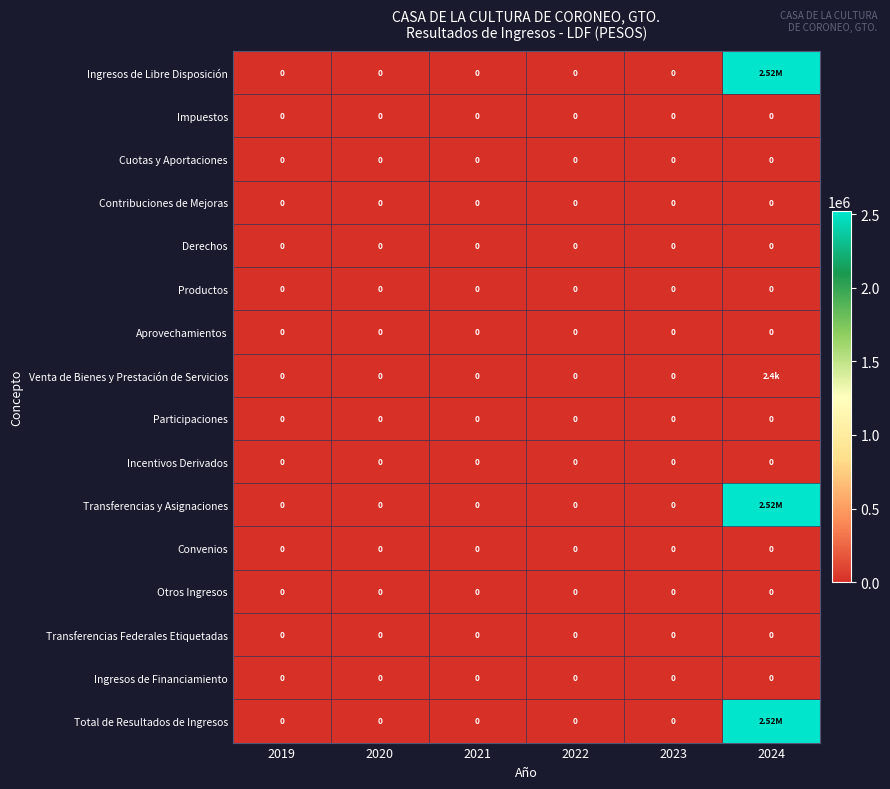

At 2022, list the series in order from largest to smallest.

Ingresos de Libre Disposición, Impuestos, Cuotas y Aportaciones, Contribuciones de Mejoras, Derechos, Productos, Aprovechamientos, Venta de Bienes y Prestación de Servicios, Participaciones, Incentivos Derivados, Transferencias y Asignaciones, Convenios, Otros Ingresos, Transferencias Federales Etiquetadas, Ingresos de Financiamiento, Total de Resultados de Ingresos